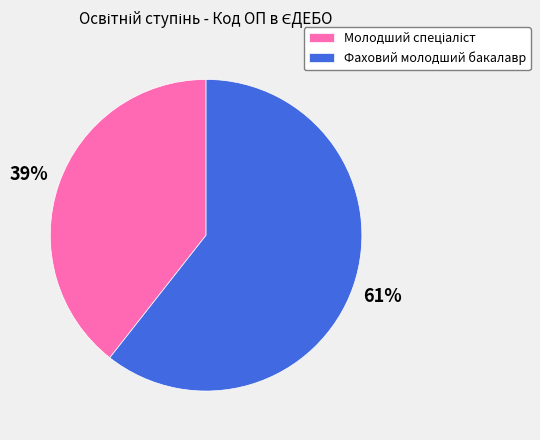

Is there a majority slice in this chart?

Yes